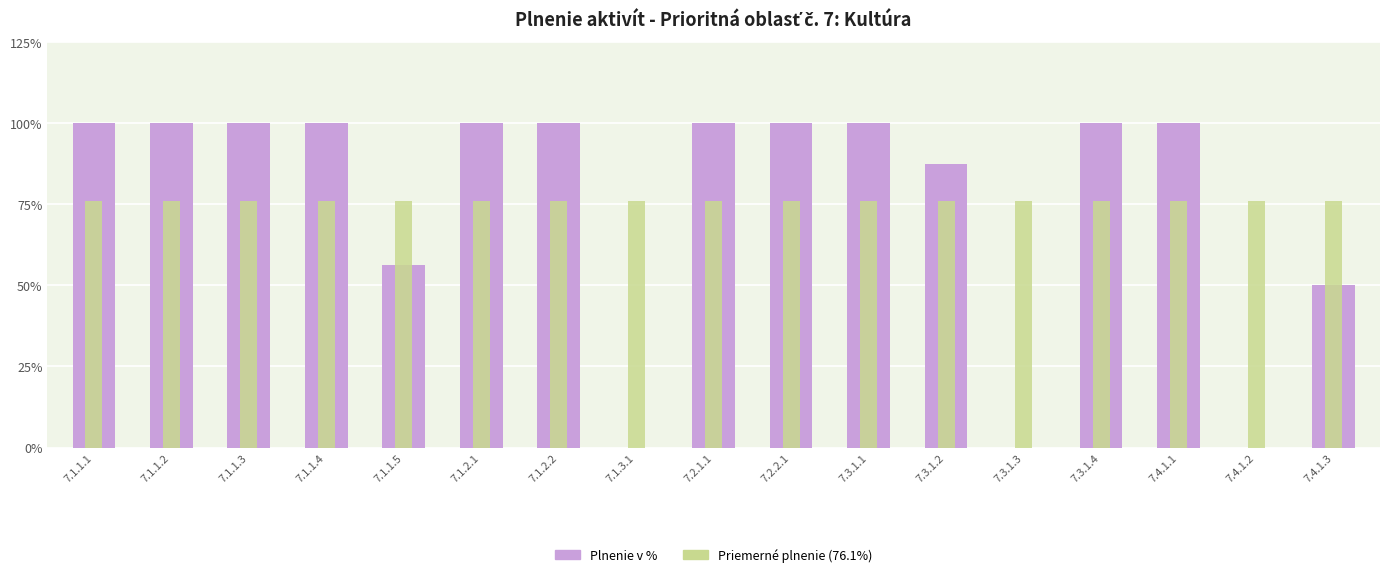

What is the difference between the second highest and minimum values in the Plnenie v % series?

100.0